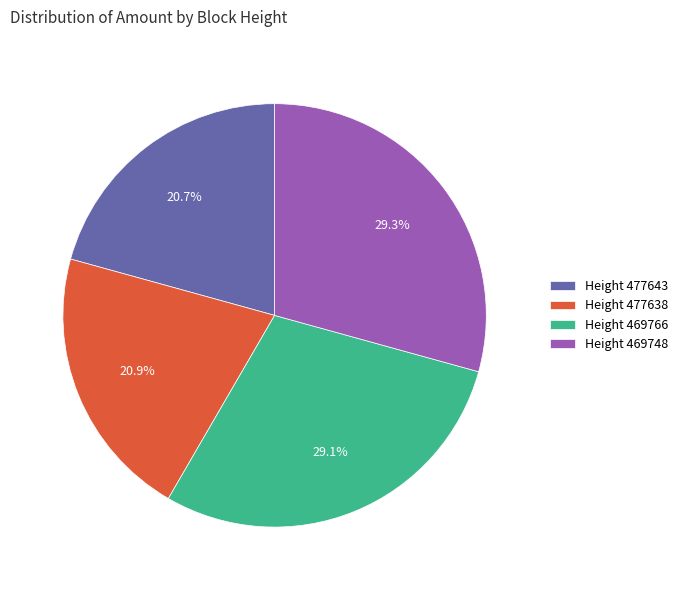

Count the number of slices in the pie.

4